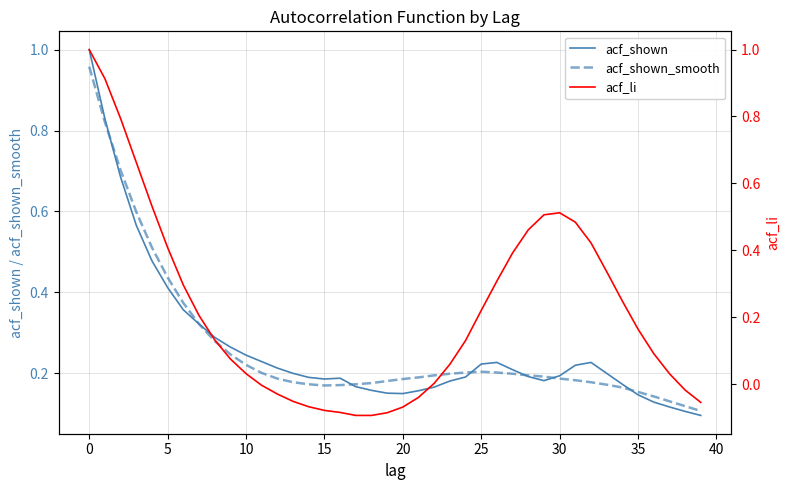

What is the sum of the acf_shown_smooth values at 22 and 30?

0.4